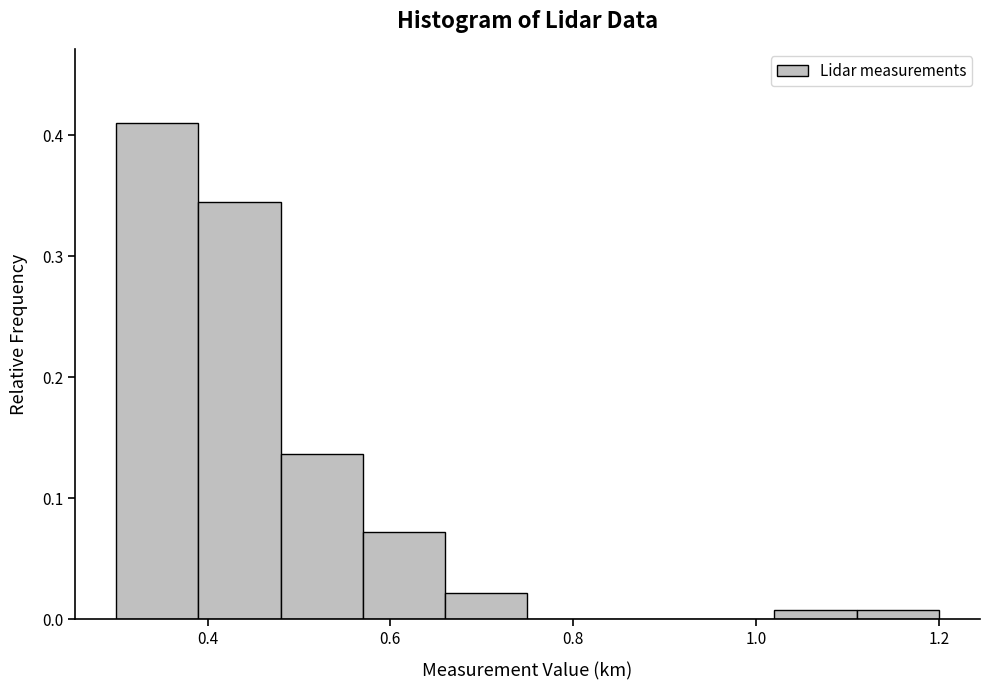

Reading left to right, transcribe this chart: for each bar, give the range it covers on the x-axis and its height. Neither the bar edges nor the heights are printed on the chart, so give them approximately, as read against the axes.

0.30 to 0.39: 0.41
0.39 to 0.48: 0.35
0.48 to 0.57: 0.14
0.57 to 0.66: 0.07
0.66 to 0.75: 0.02
0.75 to 0.84: 0
0.84 to 0.93: 0
0.93 to 1.02: 0
1.02 to 1.11: under 0.01
1.11 to 1.20: under 0.01